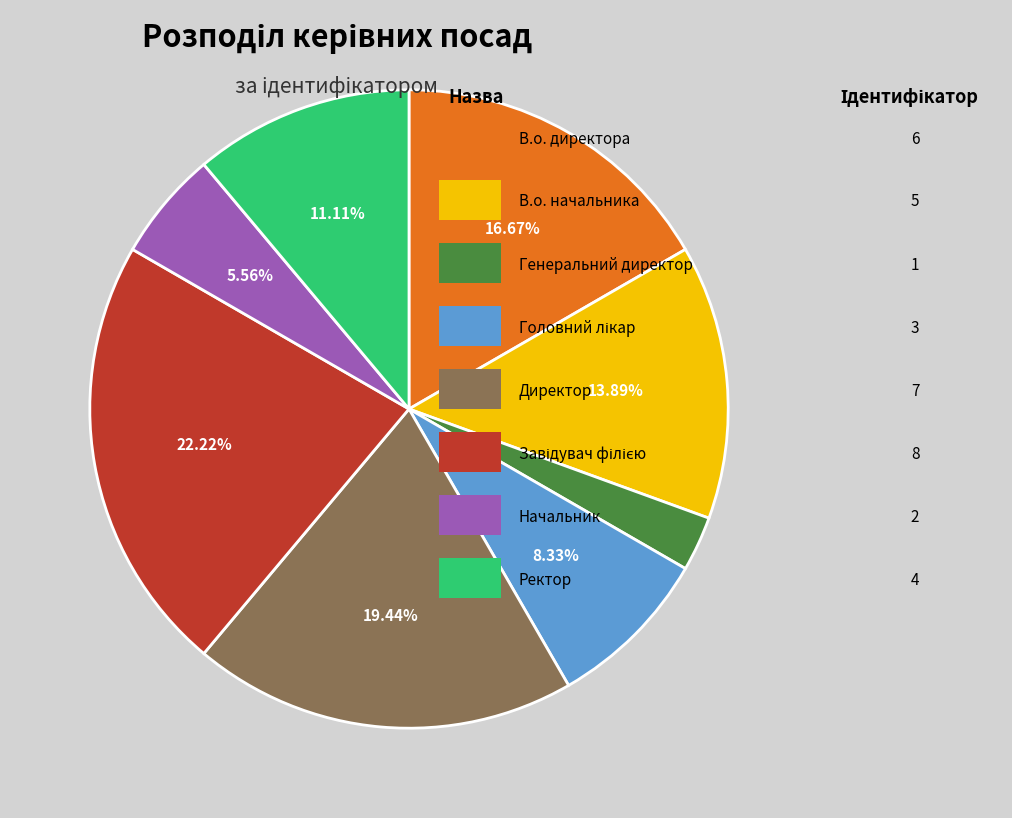

Does any single category account for the majority?

No